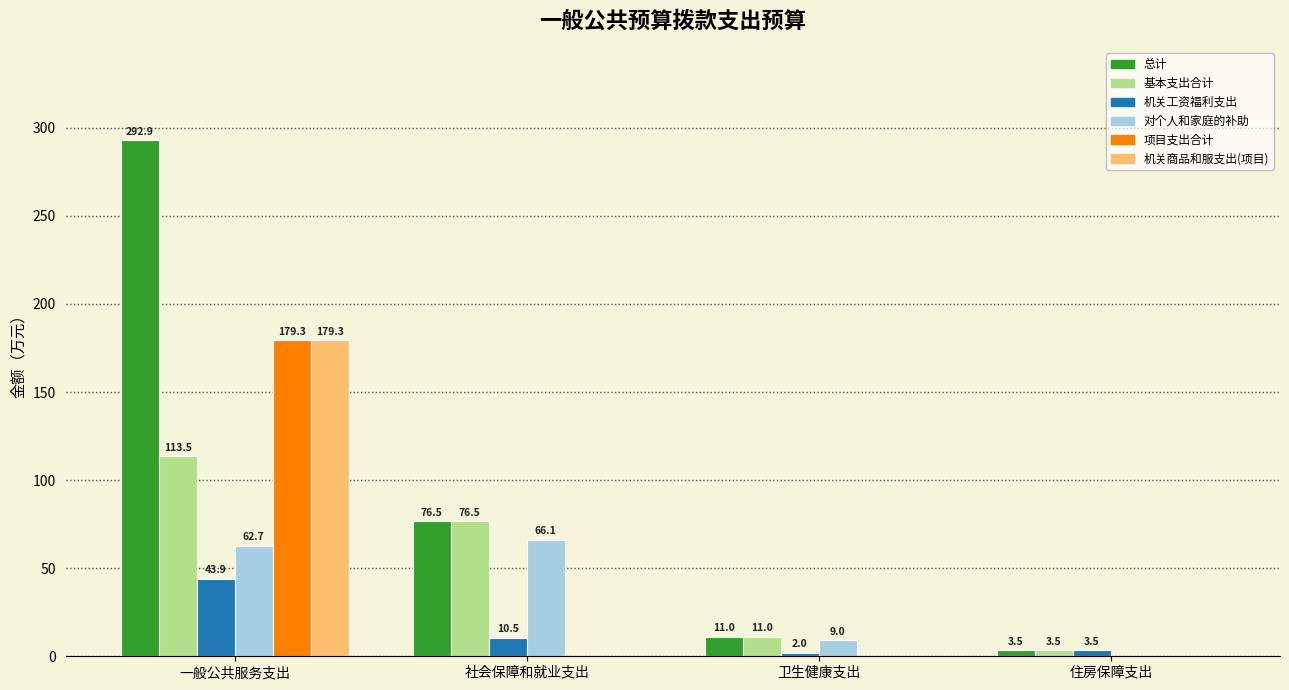

Is it true that 总计 equals 3.5 at 住房保障支出?

True